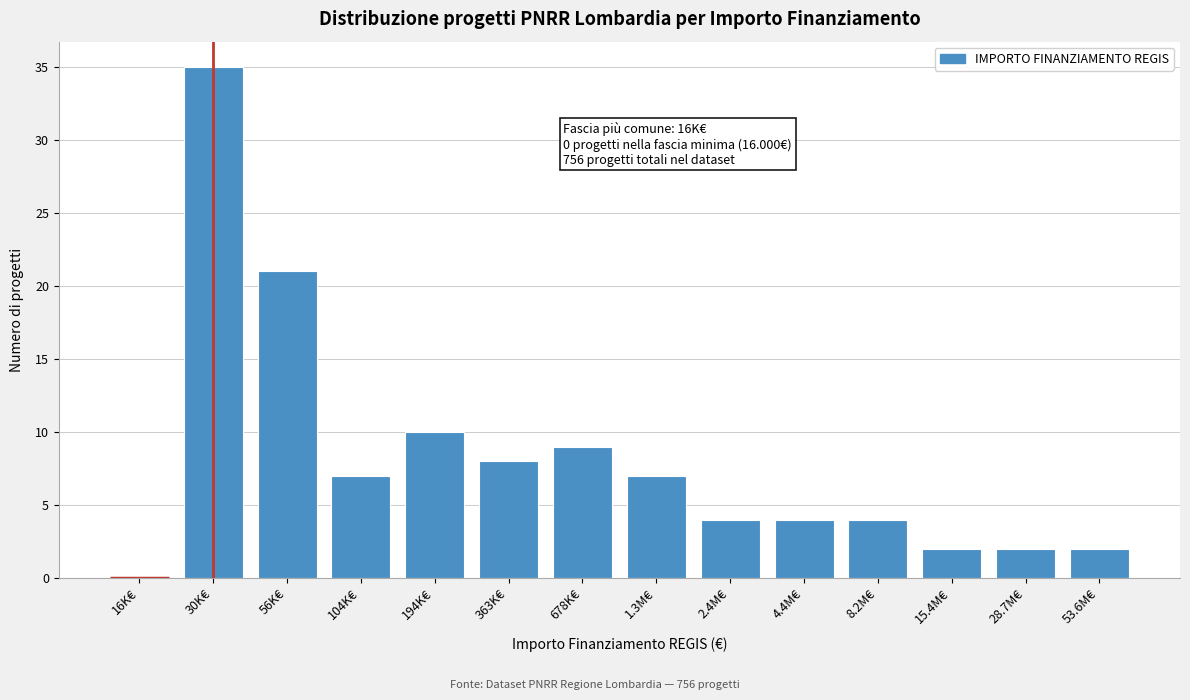

Reading right to left, extract all data points from this chart.

53.6M€=2	28.7M€=2	15.4M€=2	8.2M€=4	4.4M€=4	2.4M€=4	1.3M€=7	678K€=9	363K€=8	194K€=10	104K€=7	56K€=21	30K€=35	16K€=0